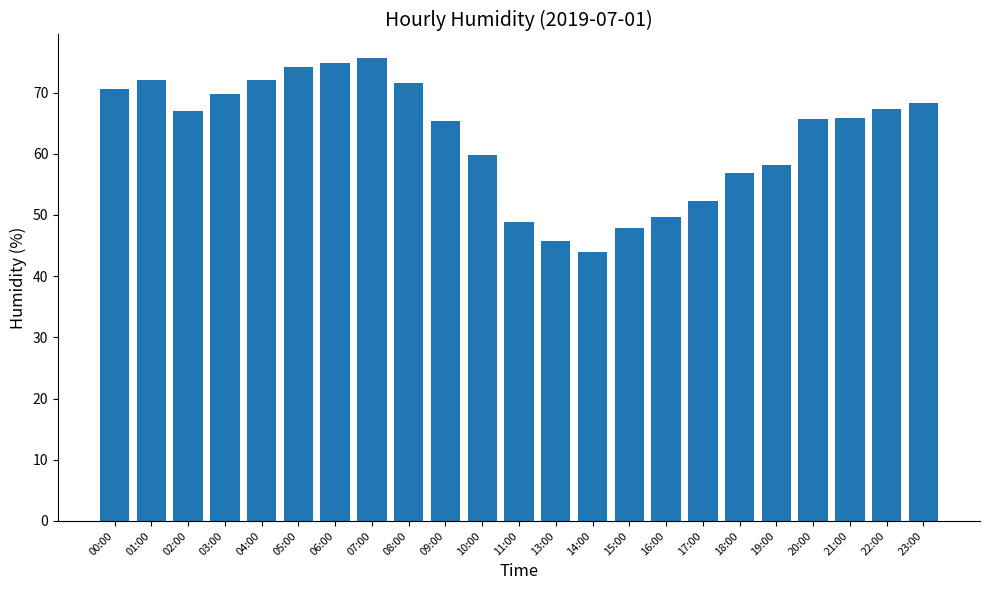

What is the difference between the values at 01:00 and 03:00?

2.2